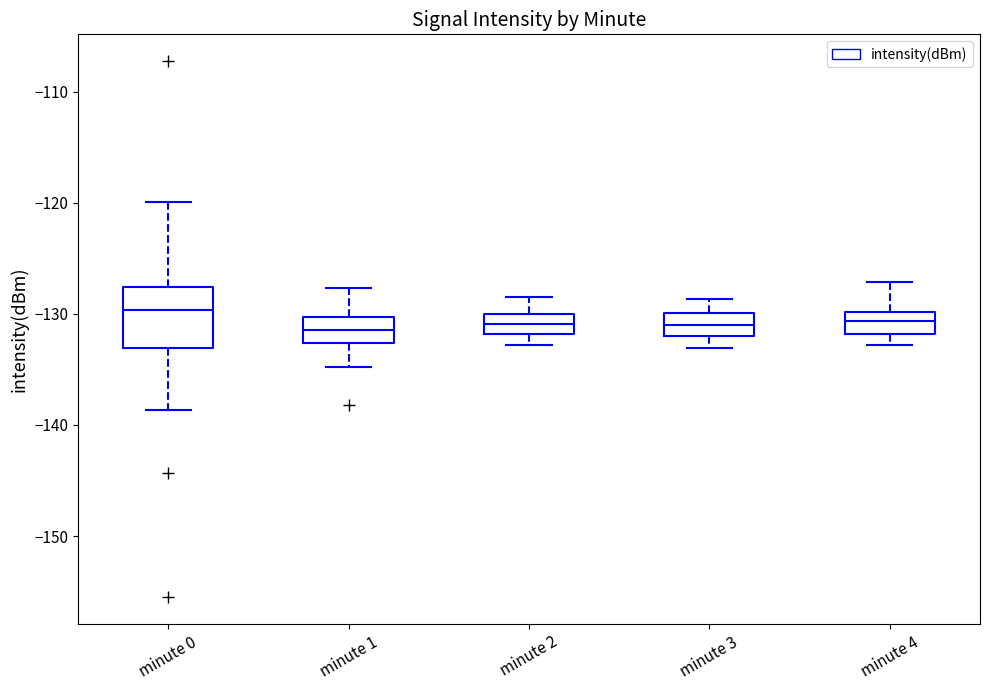

Which box is the tallest, from its lower edge to its upper edge?

minute 0